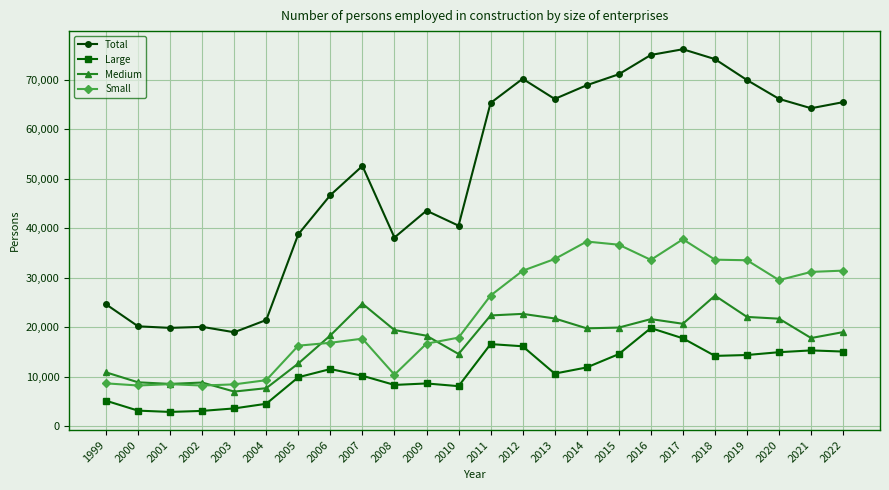

How many interior local valleys does the Total series have?

6